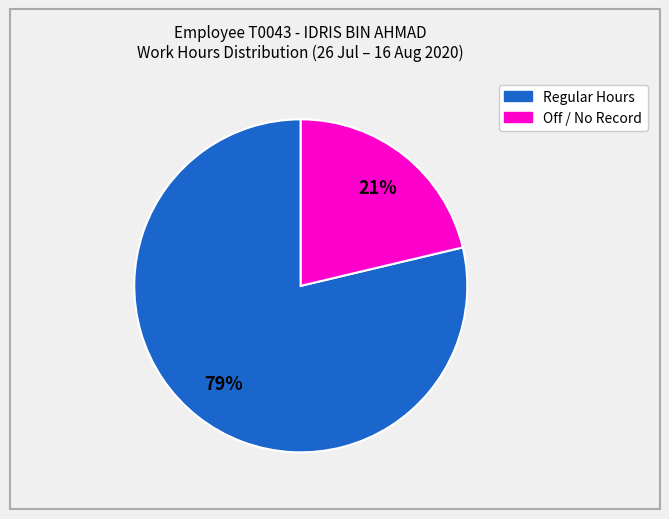

To the nearest percent, what is the average slice percentage?

50%